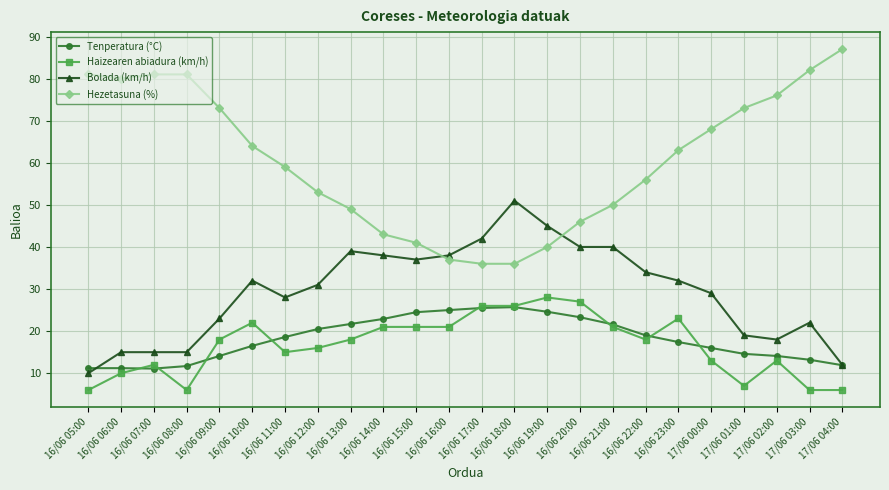

How many distinct data groups are displayed?

4